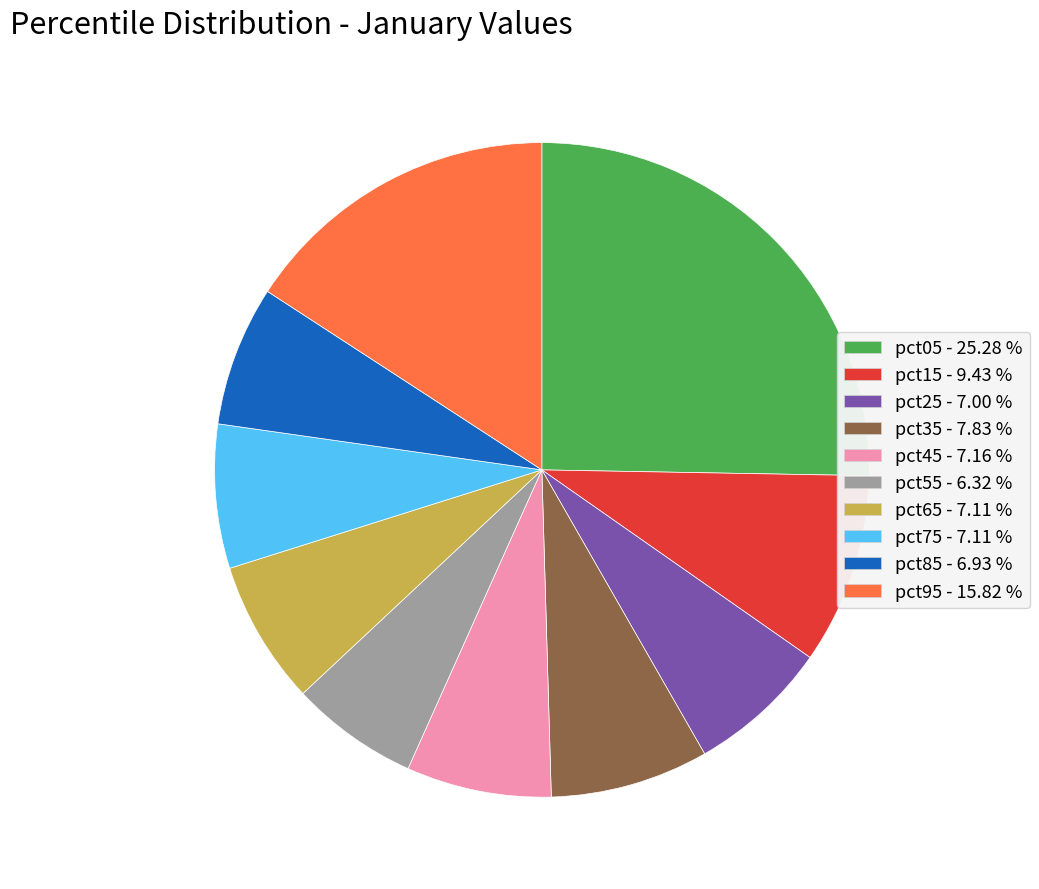

Which slice is the smallest?

pct55